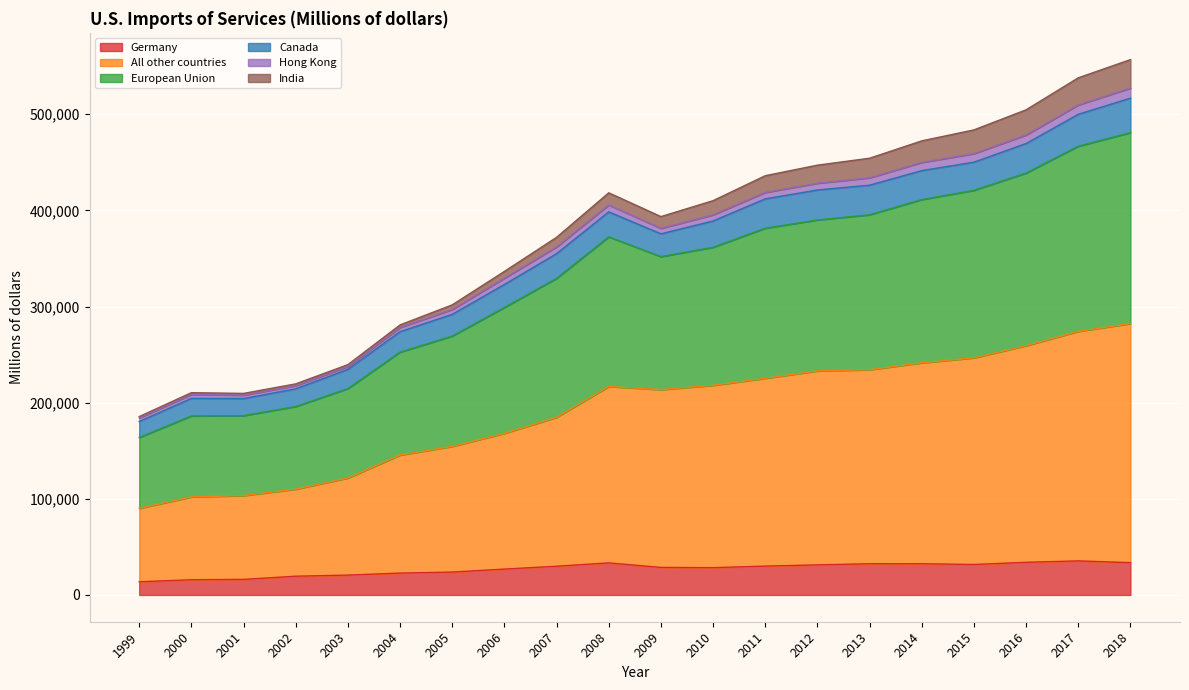

What is the lowest value of the Germany series?

13710